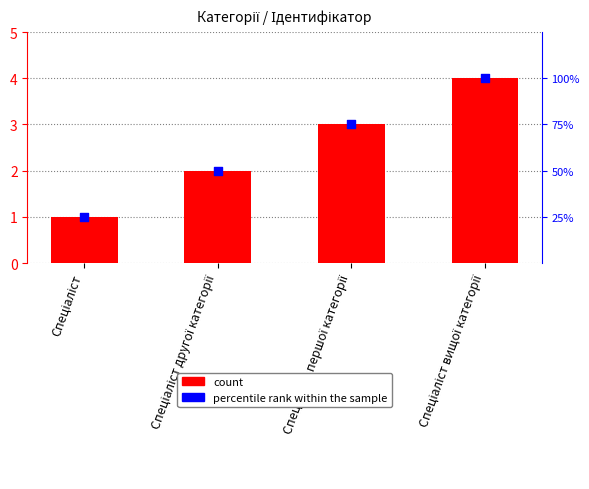

Which series reaches the maximum Y coordinate?

Ідентифікатор